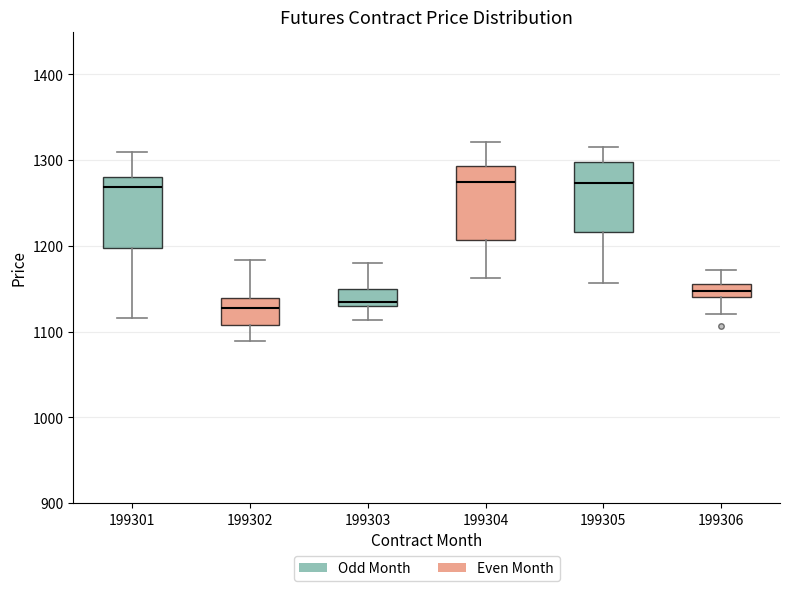

Reading left to right, transcribe this box plot: for each box, give where its median line is, the range the box spans, and where its two whiskers end, as read against the y-axis. The values are not printed on the chart, so give them approximately, as read against the axis.

199301: median 1270, box 1200 to 1280, whiskers 1120 to 1310
199302: median 1130, box 1110 to 1140, whiskers 1090 to 1180
199303: median 1140, box 1130 to 1150, whiskers 1110 to 1180
199304: median 1280, box 1210 to 1290, whiskers 1160 to 1320
199305: median 1270, box 1220 to 1300, whiskers 1160 to 1320
199306: median 1150, box 1140 to 1160, whiskers 1120 to 1170